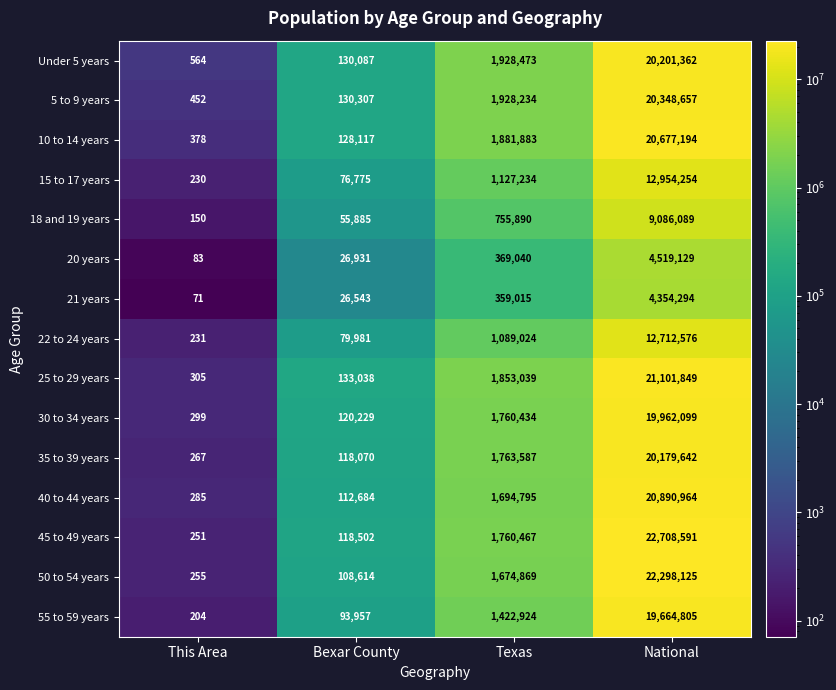

Which series has the largest total across all categories?

45 to 49 years